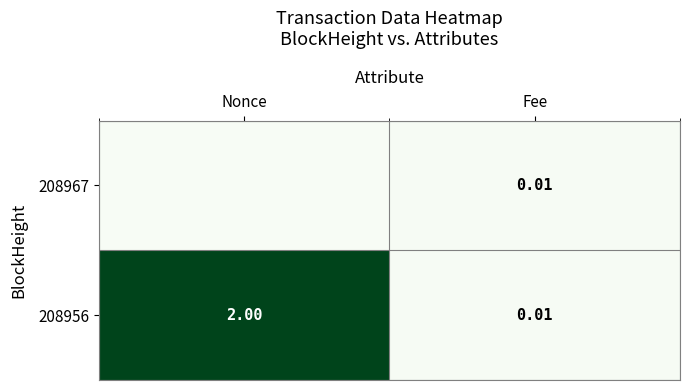

At Fee, list the series in order from smallest to largest.

208967, 208956